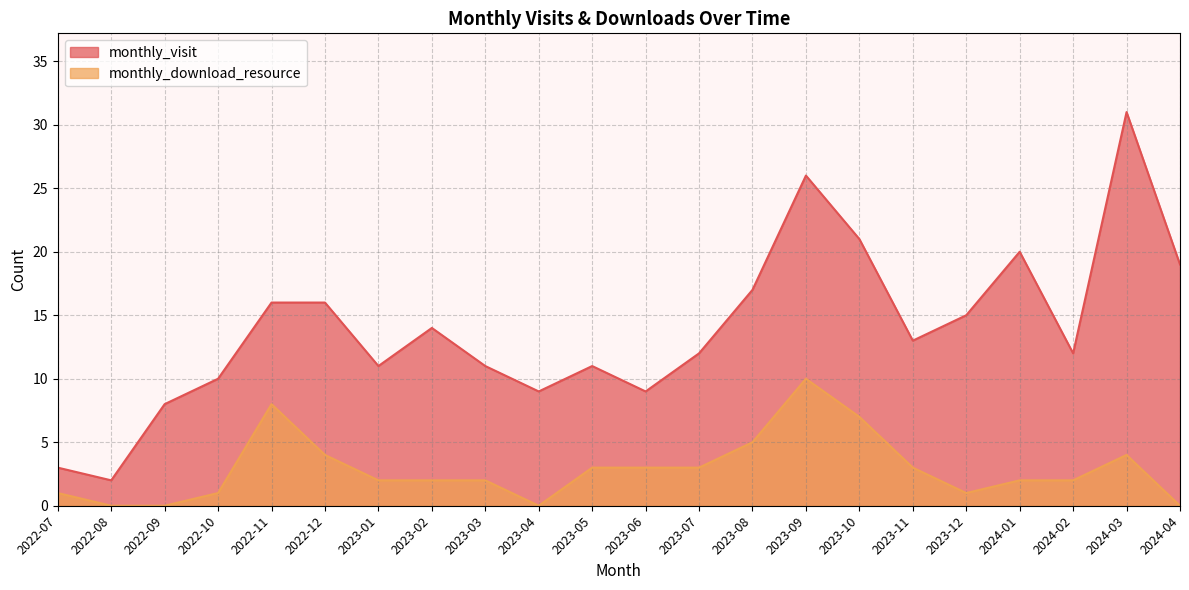

Does the chart have visible grid lines?

Yes